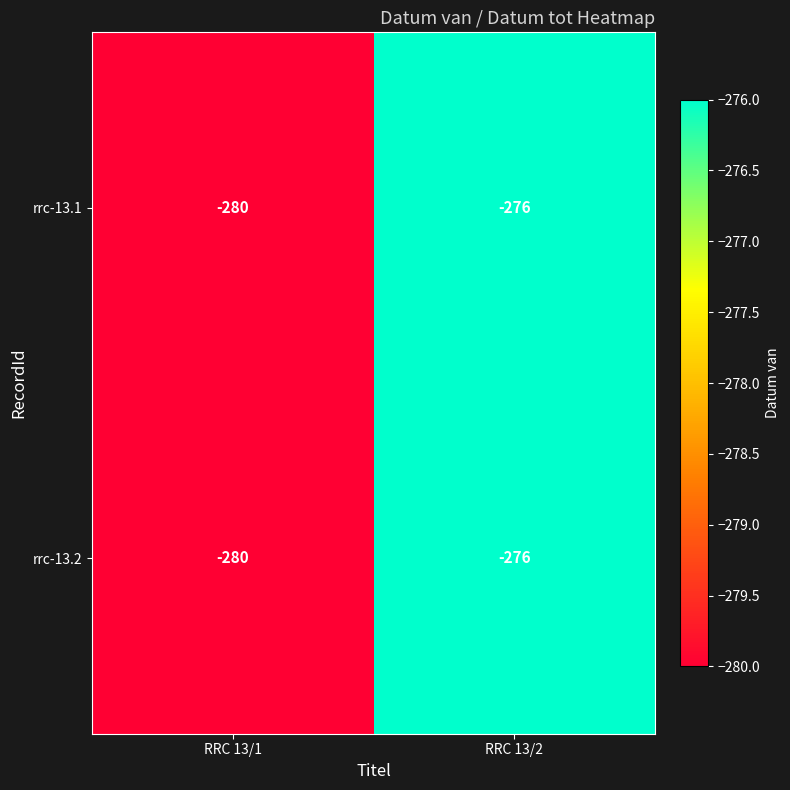

List the labels in order of rrc-13.2 value, smallest first.

RRC 13/1, RRC 13/2